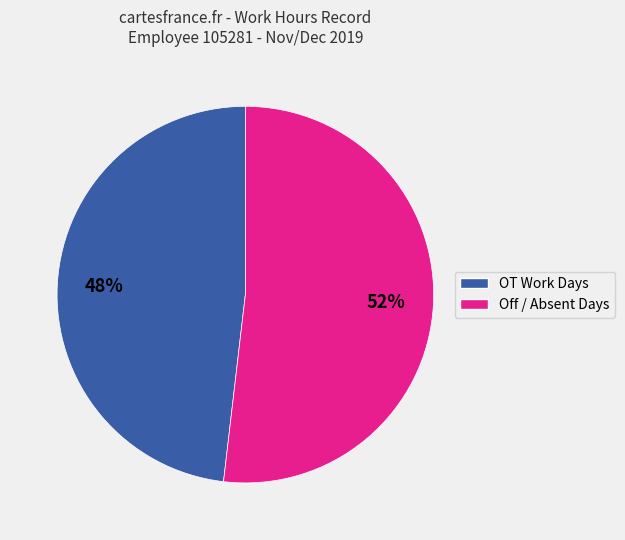

Does any single category account for the majority?

Yes